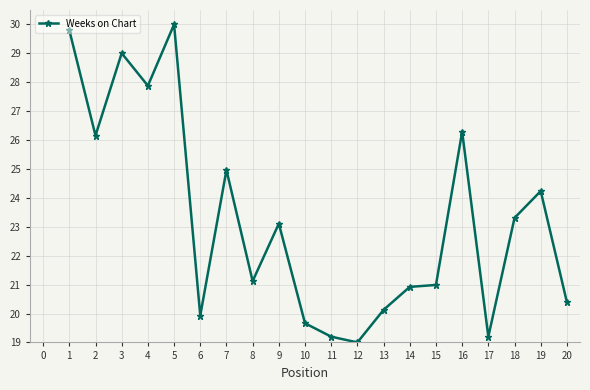

What is the sum of all values?

465.3